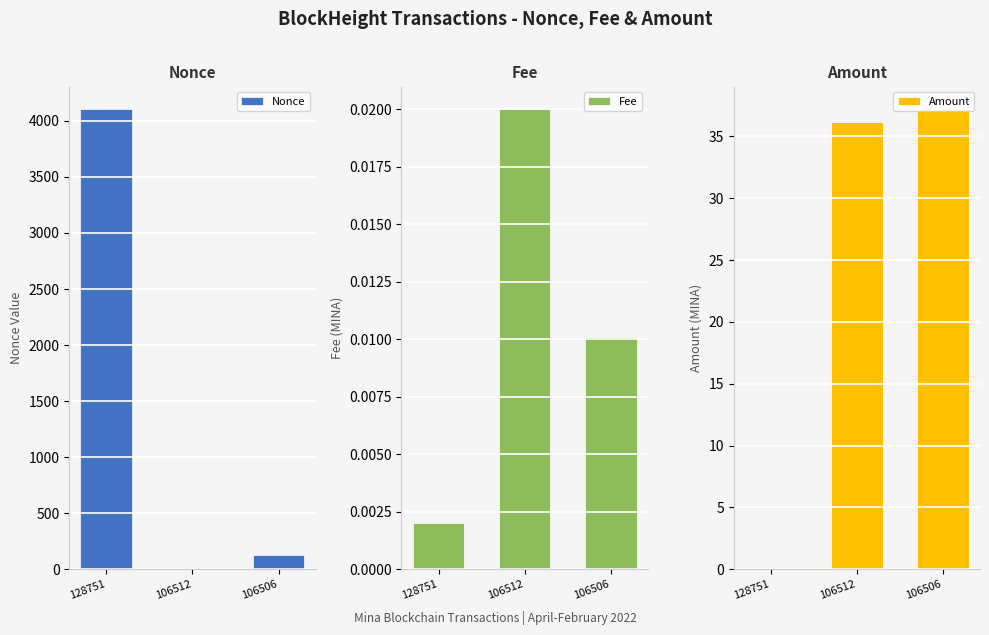

Rank the series by their maximum value, from lowest to highest.

Fee, Amount, Nonce